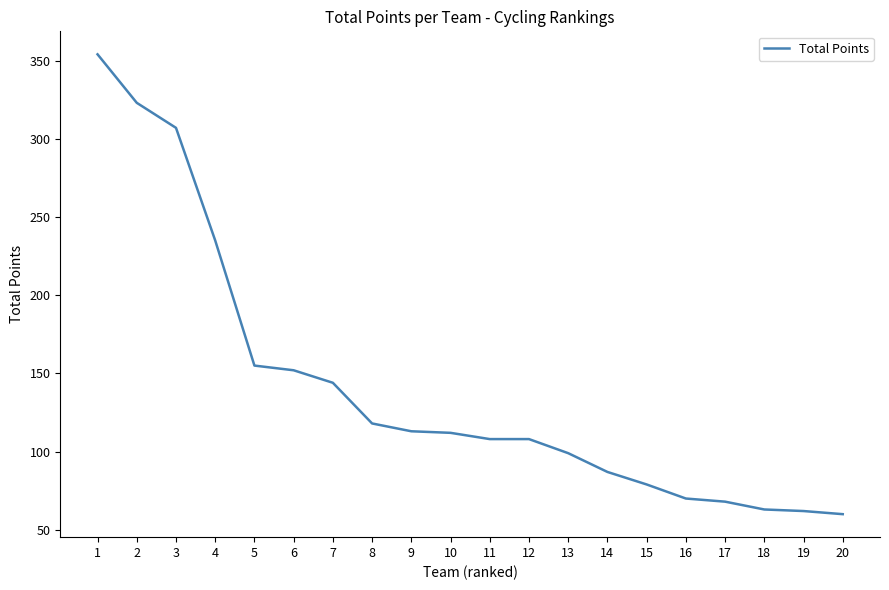

What is the difference between the second highest and second lowest values?

261